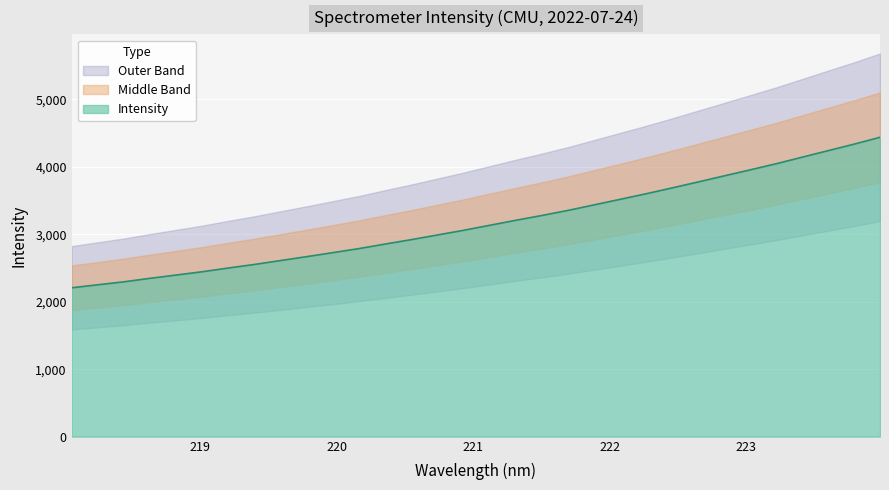

What is the label of the 3rd point from the left?

218.442